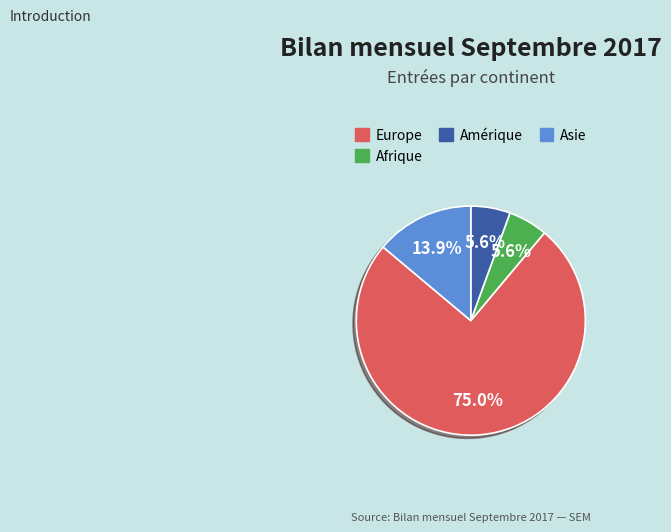

To the nearest percent, what is the difference between the largest and smallest slice percentages?

69%